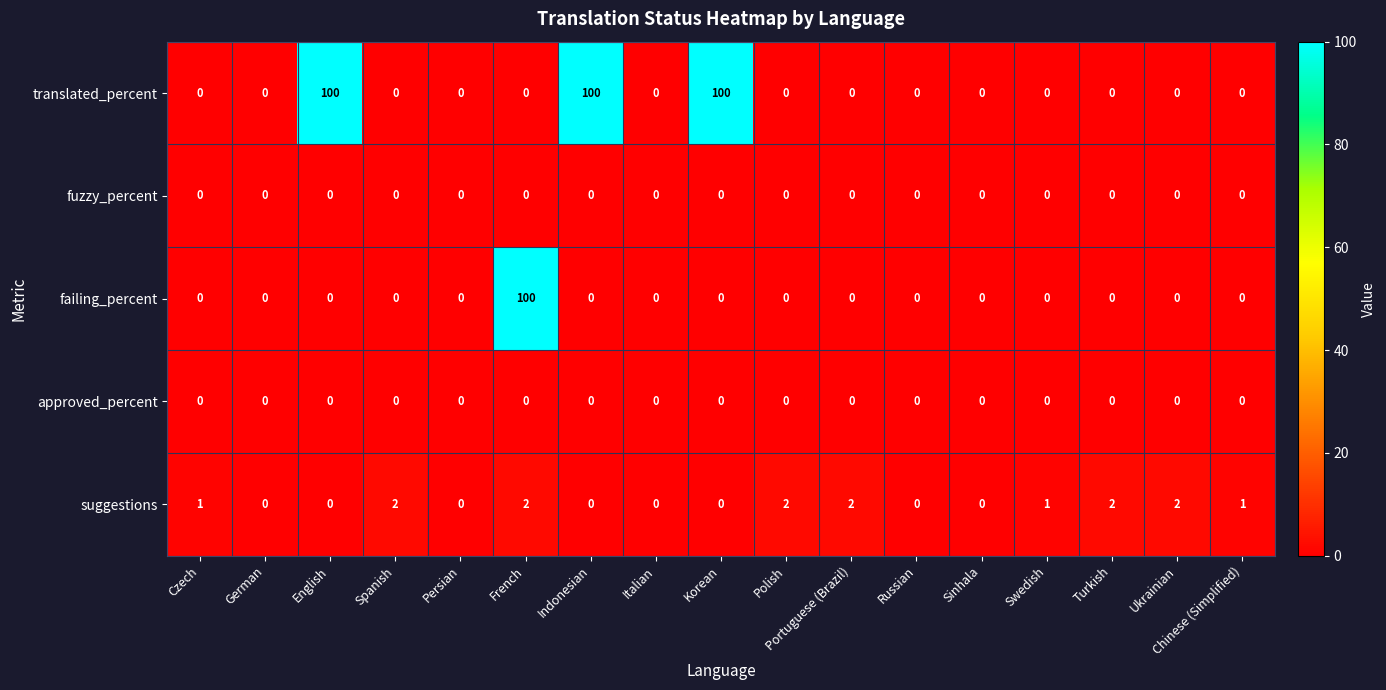

Is it true that approved_percent equals 0 at French?

True